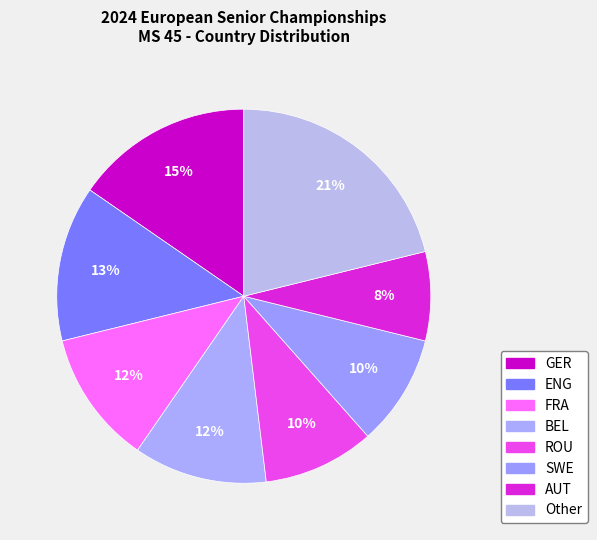

To the nearest percent, what is the difference between the AUT and Other slice percentages?

13%